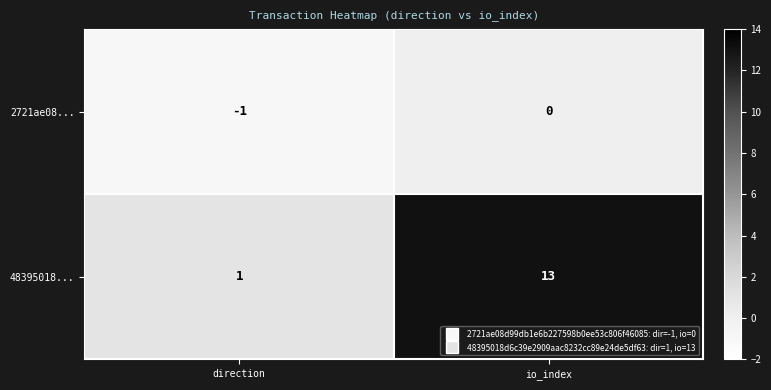

What is the sum of the 48395018... values at direction and io_index?

14